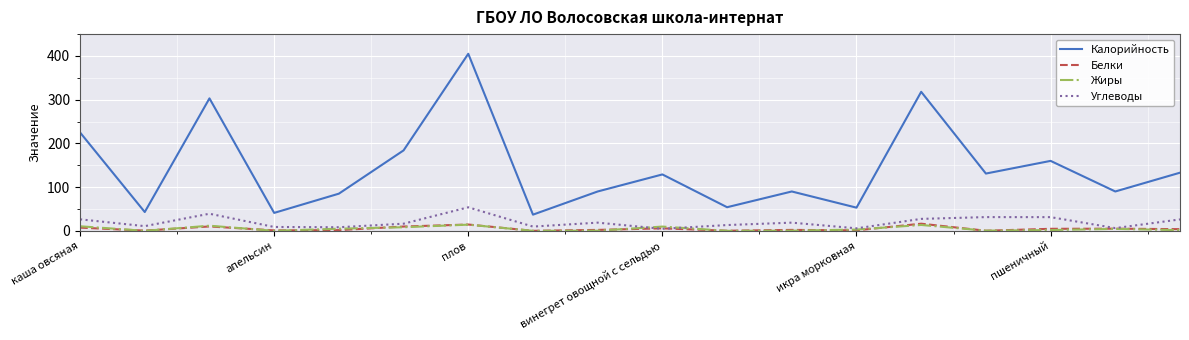

What is the maximum value shown in the chart?

405.0